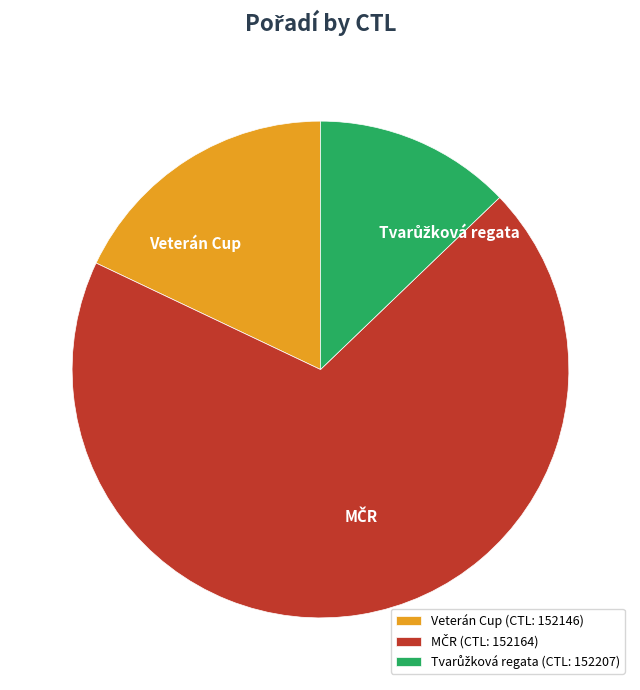

Count the number of slices in the pie.

3